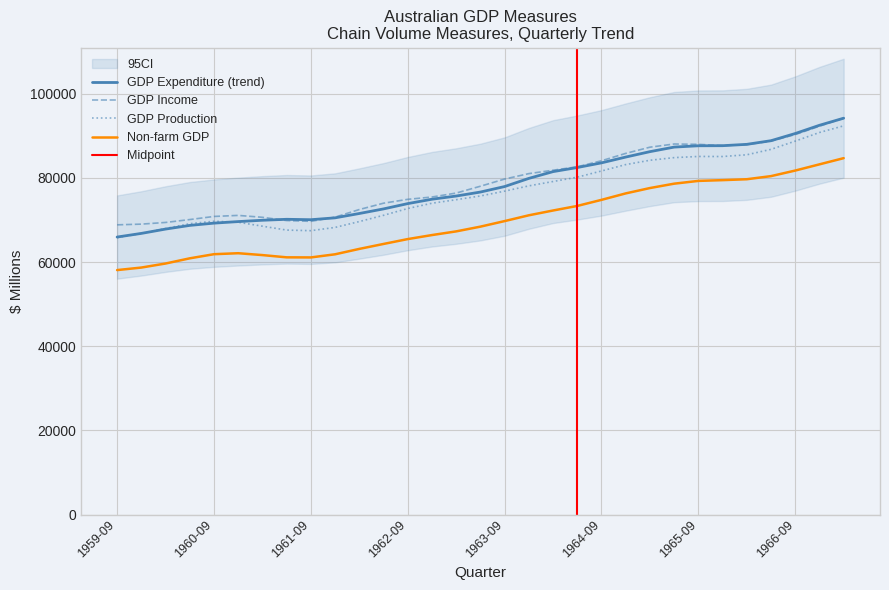

Between 1966-03 and 1966-12, which is larger?

1966-12